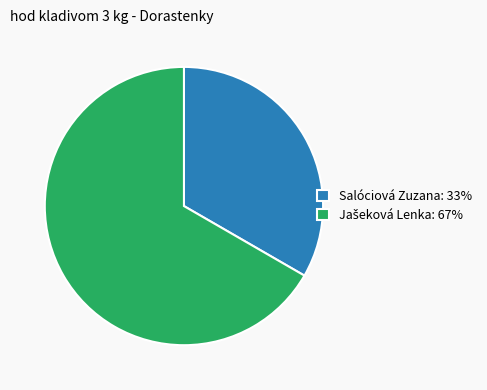

True or false: Salóciová Zuzana: 33% accounts for 33% of the total.

True